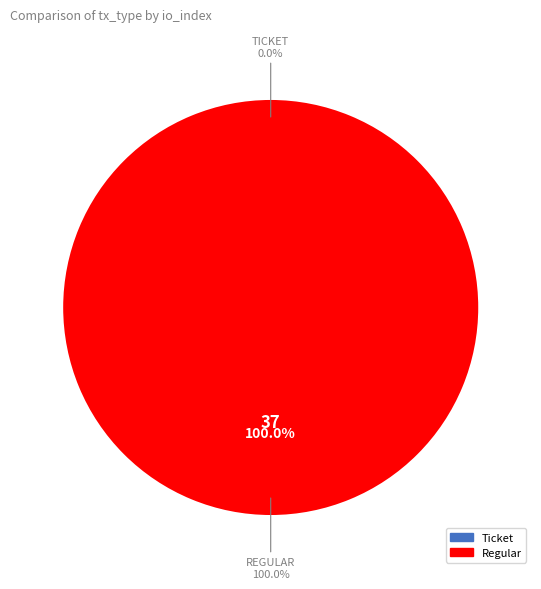

Combined, what portion of the pie is Regular and Ticket?

100.0%